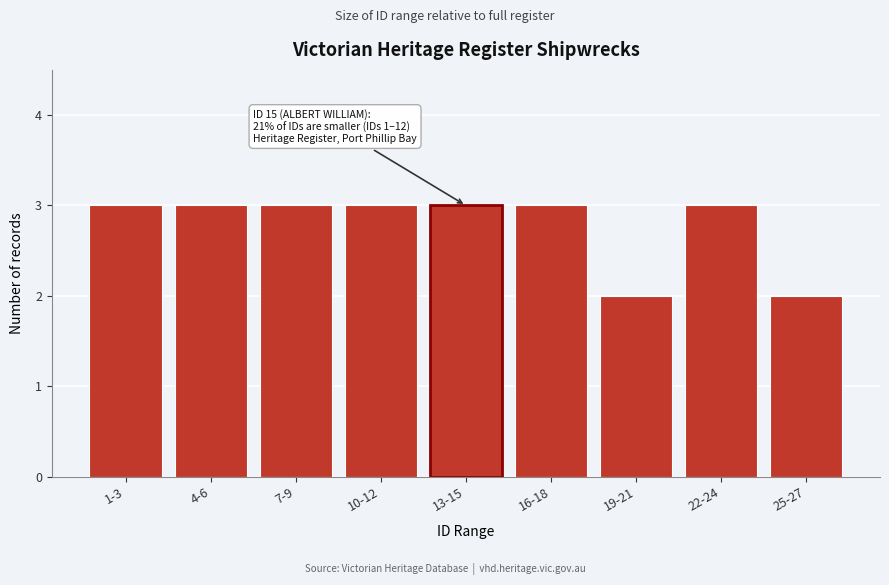

Reading left to right, list all the values displayed in this chart.

3	3	3	3	3	3	2	3	2